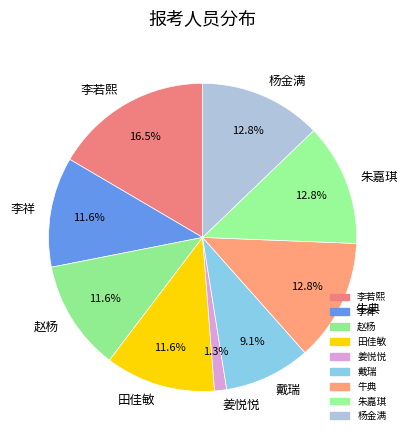

Between 戴瑞 and 李祥, which is larger?

李祥